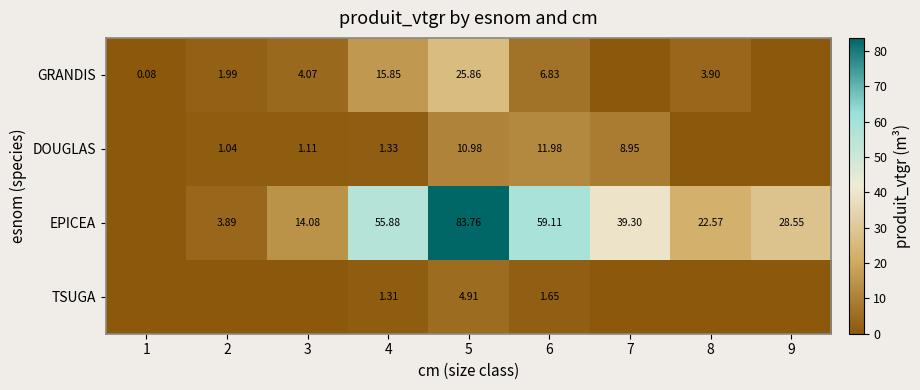

Between 5 and 7, which is larger?

5